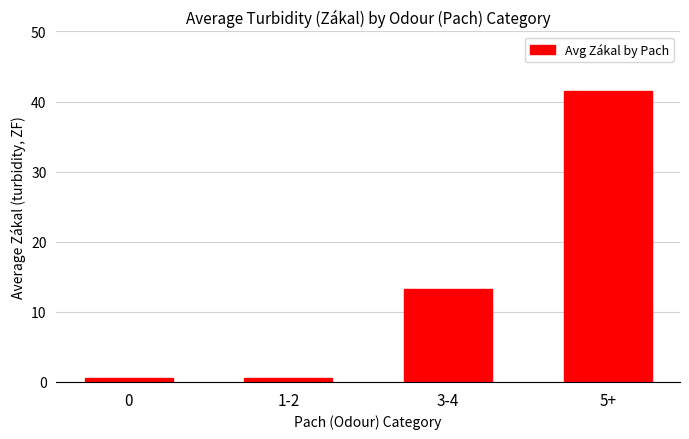

At which label is the value closest to 21?

3-4